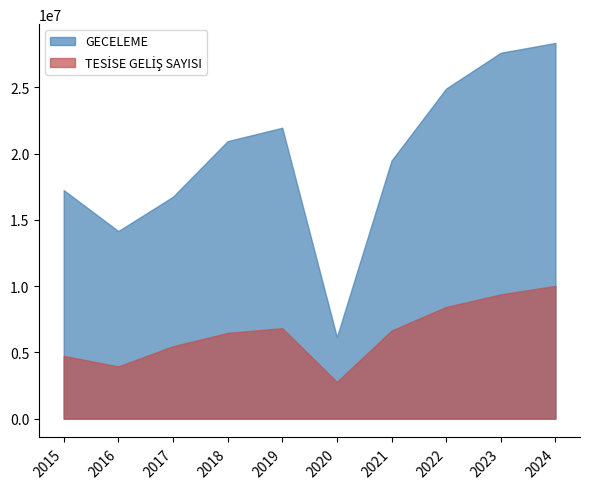

Does the chart have visible grid lines?

No